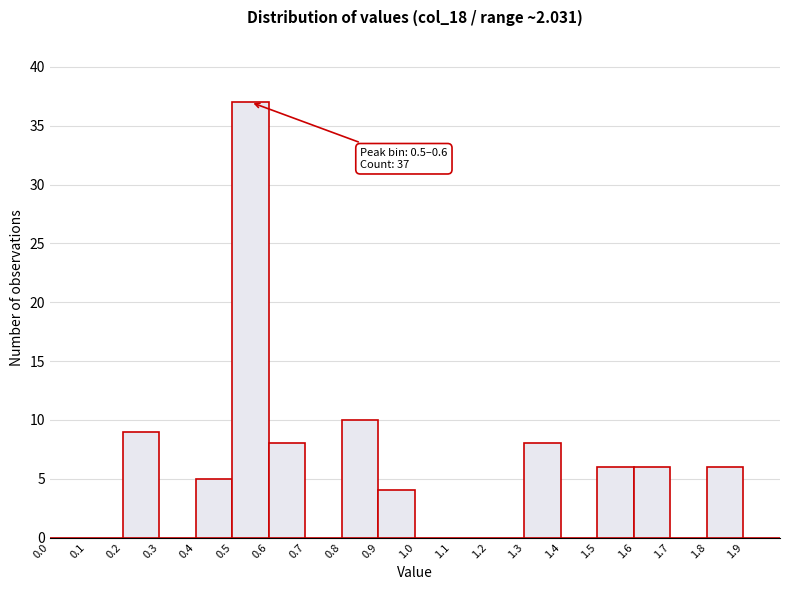

Which range on the x-axis has the tallest bar?

0.5 to 0.6